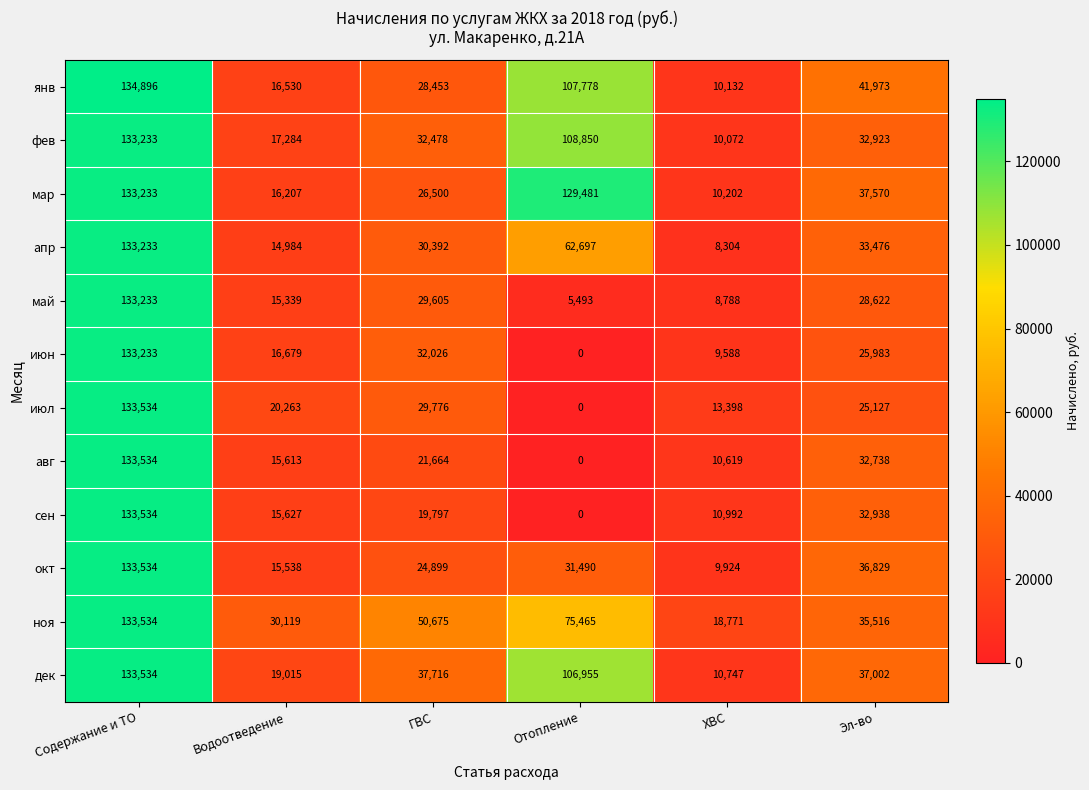

What is the total value across all series at Водоотведение?

213198